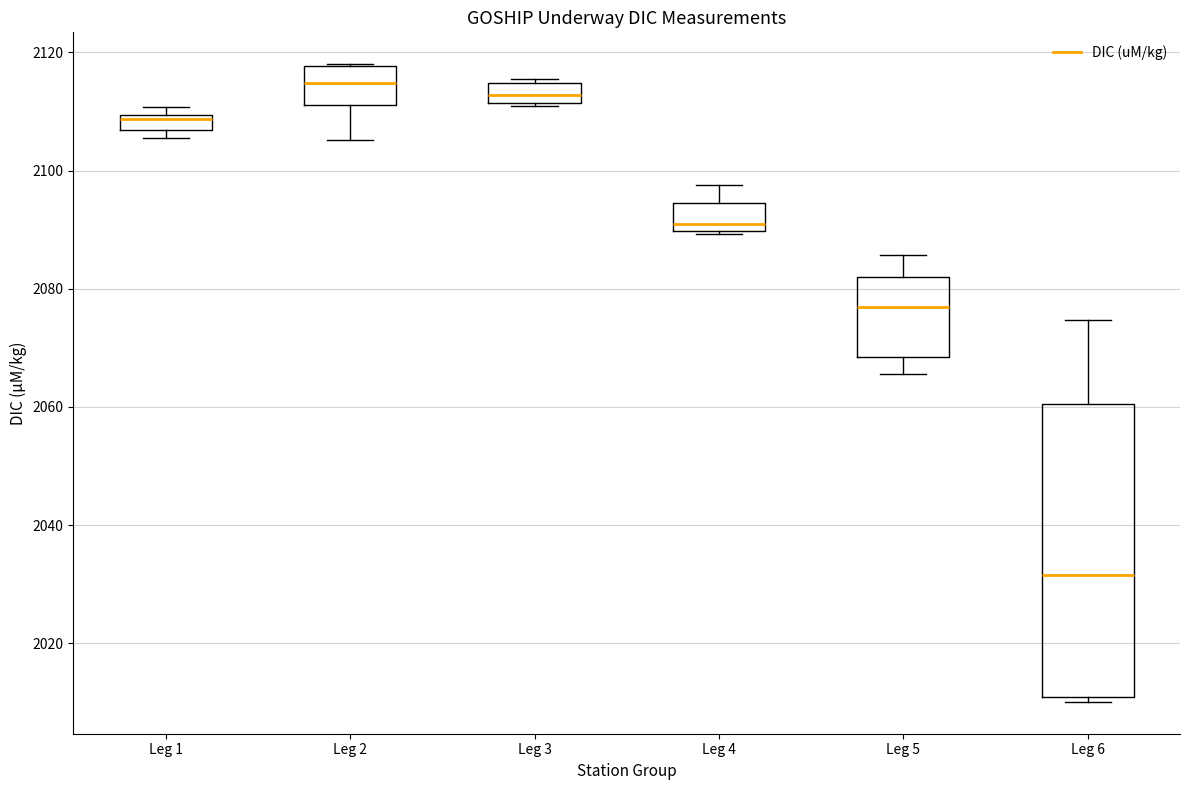

Which box's median line is the highest?

Leg 2